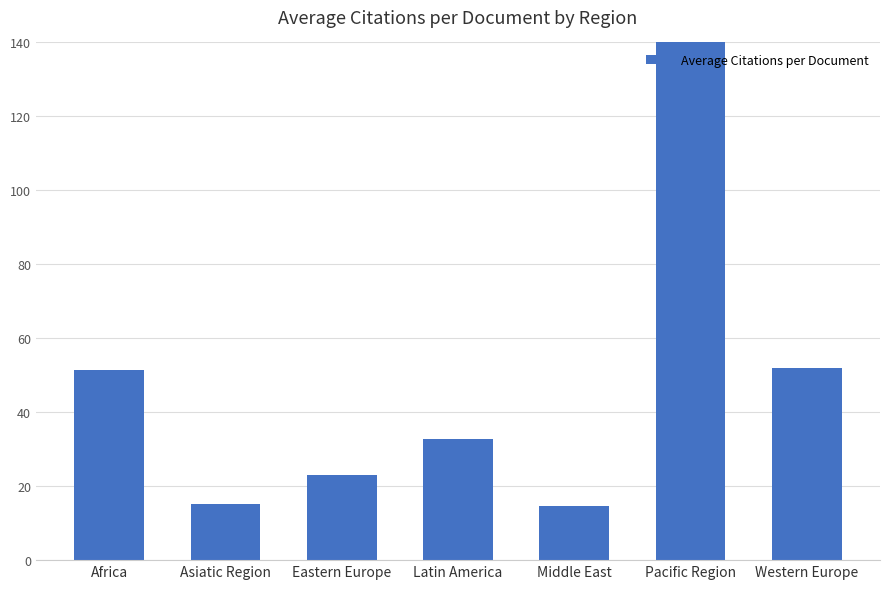

What is the average value?

49.2